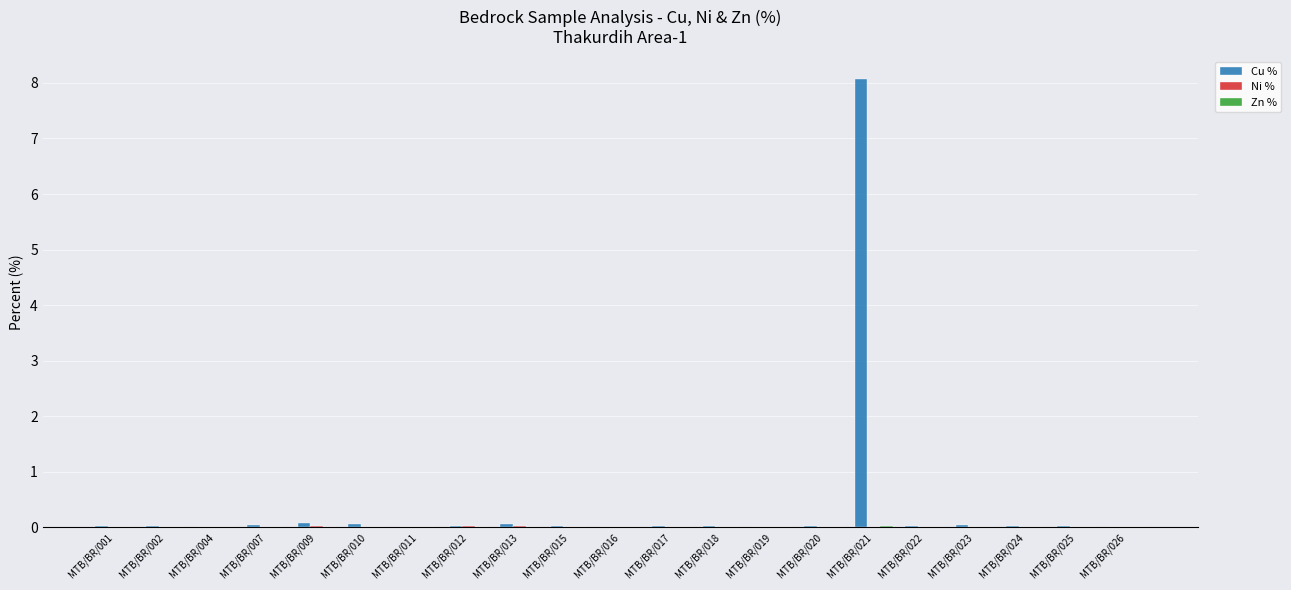

Which series has the largest total across all categories?

Cu %